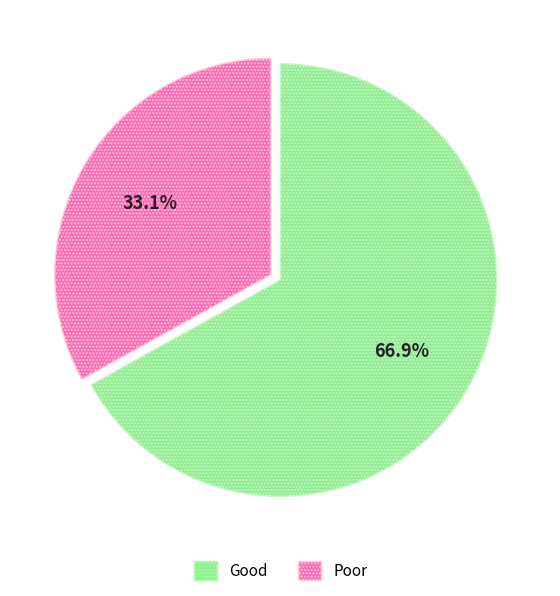

Is the sum of Poor and Good greater than half?

Yes